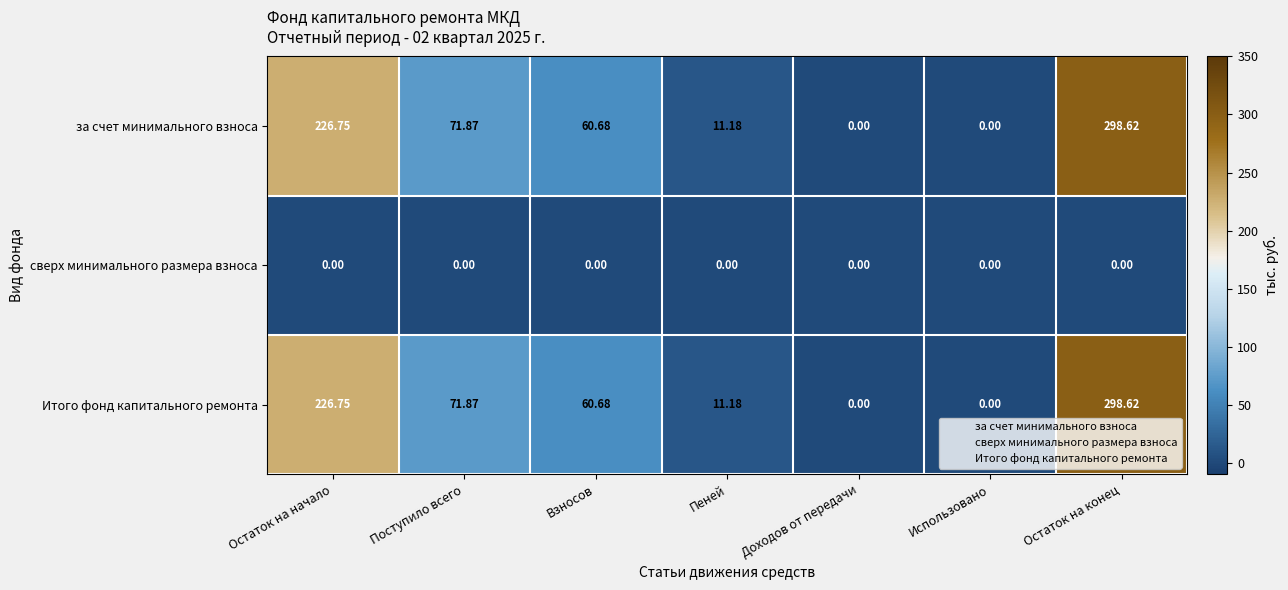

At which label does за счет минимального взноса first exceed 60?

Остаток на начало